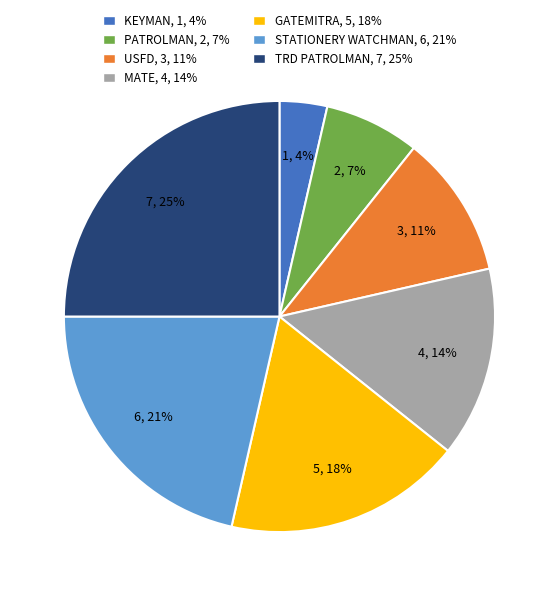

Rank the categories by value from highest to lowest.

TRD PATROLMAN, STATIONERY WATCHMAN, GATEMITRA, MATE, USFD, PATROLMAN, KEYMAN